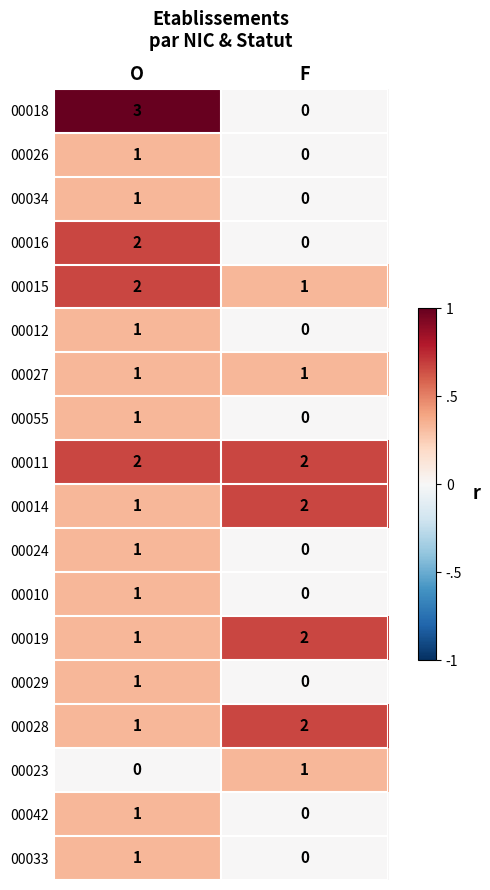

The 00014 series shows 2 at O. True or false?

False